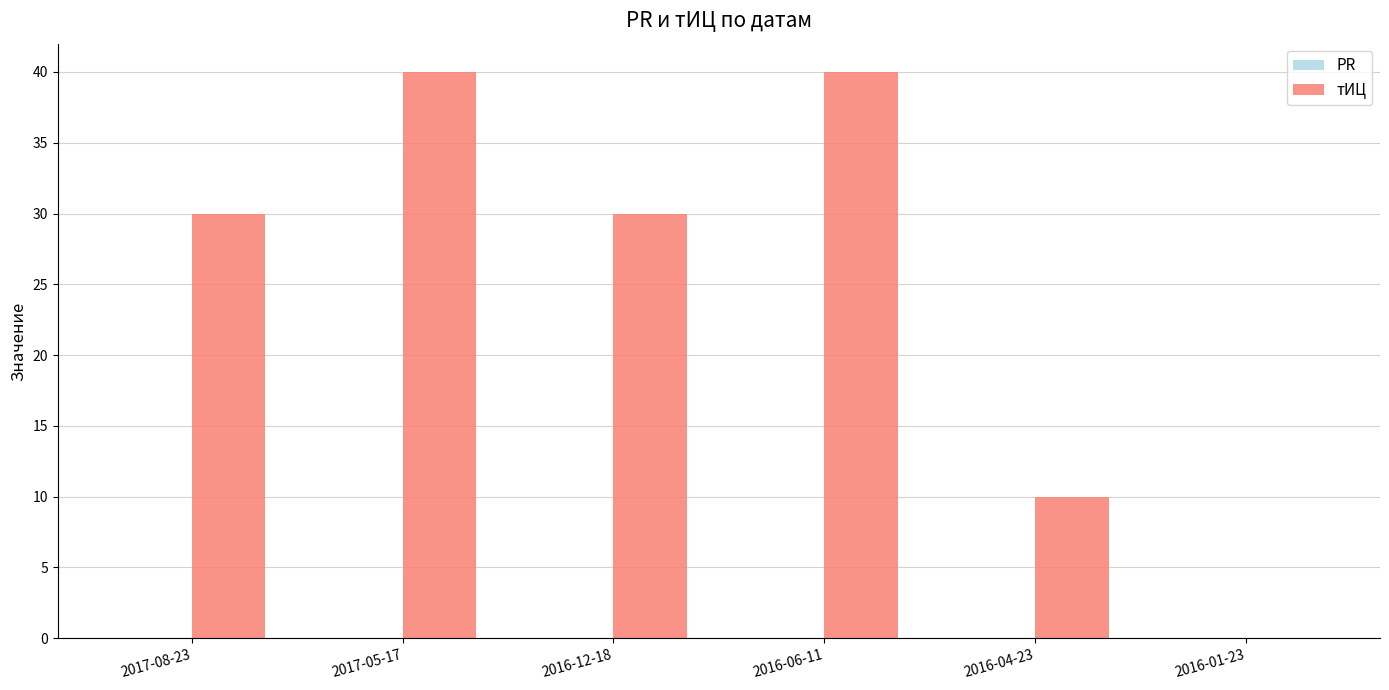

The chart shows a value of 12 at 2017-05-17. True or false?

False